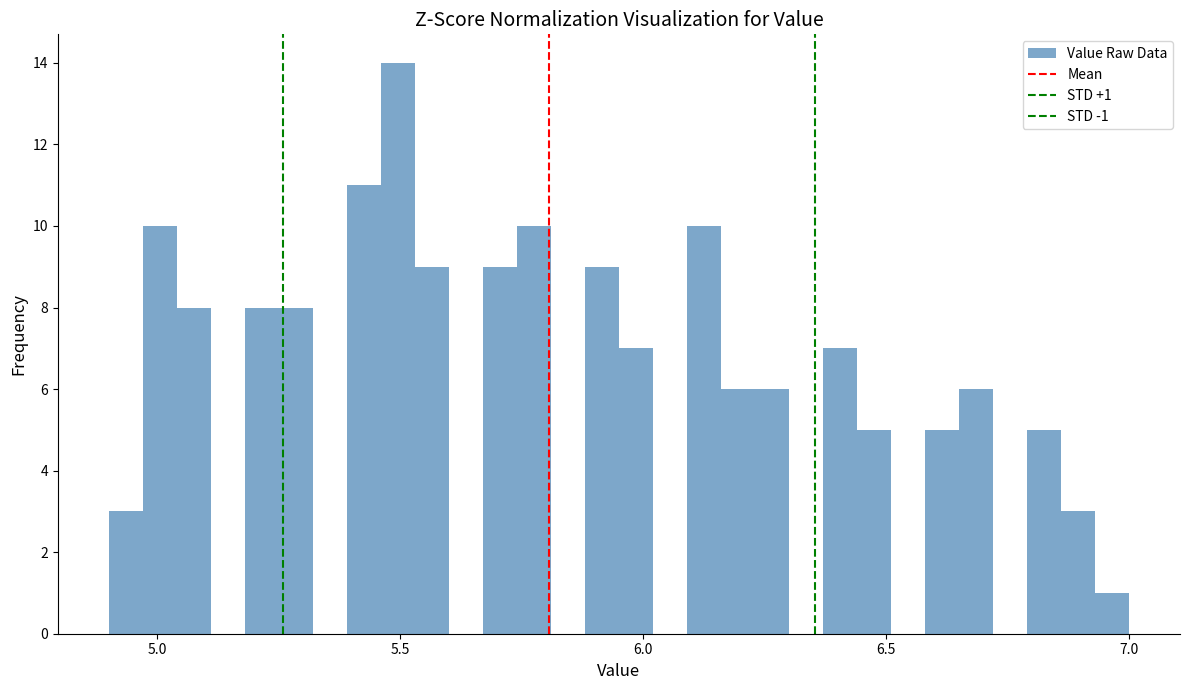

Around what value on the x-axis is the tallest bar? Give the approximate position of its centre, as read against the axis.

5.50